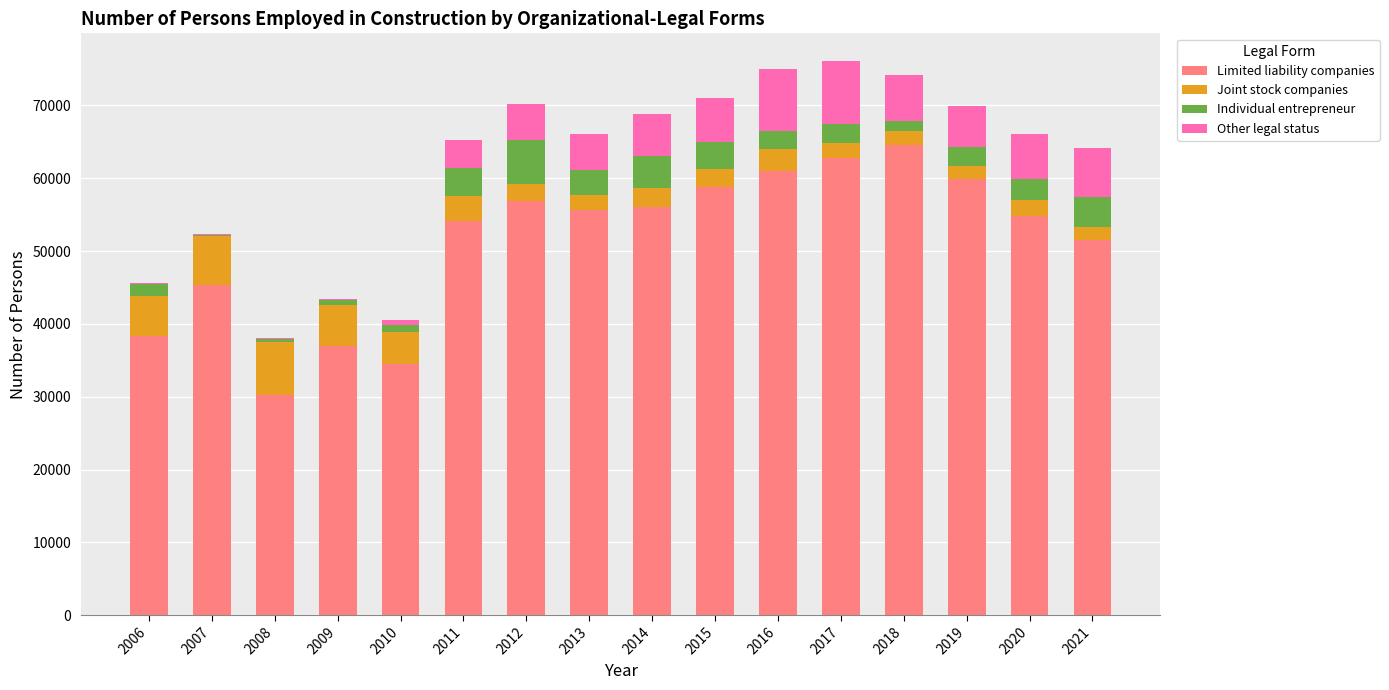

Is it true that Limited liability companies equals 56858 at 2012?

True